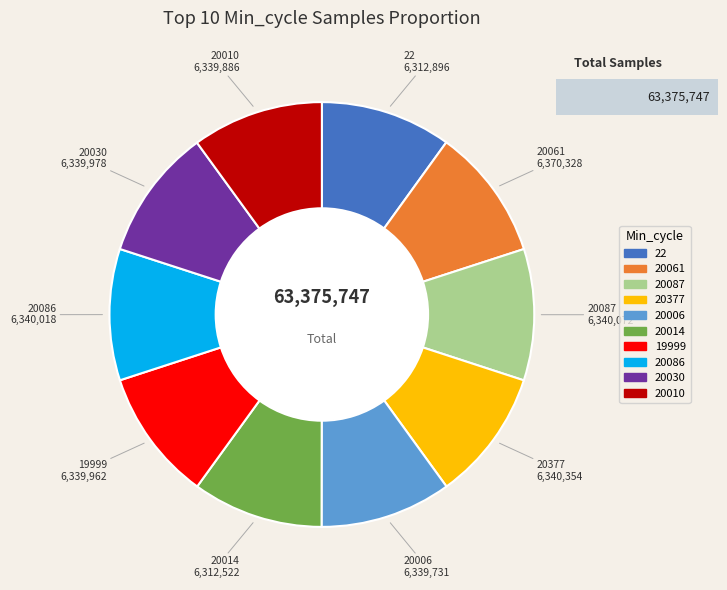

How many slices are in this pie chart?

10